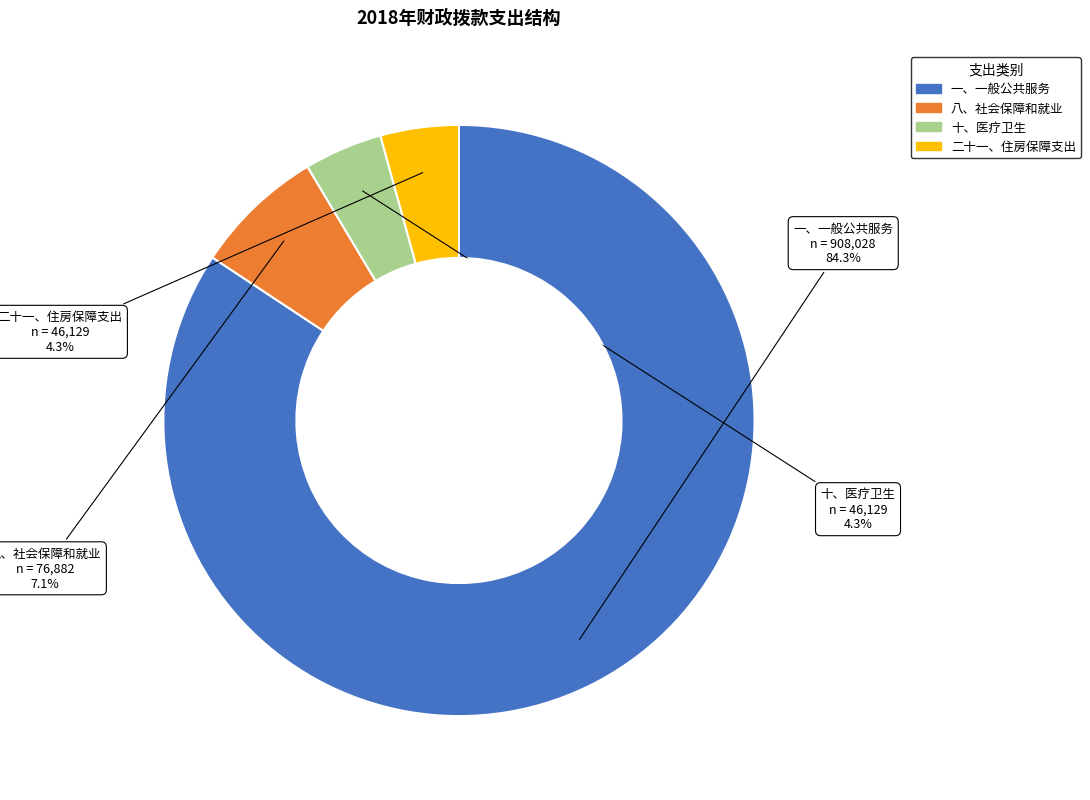

Count the number of slices in the pie.

4